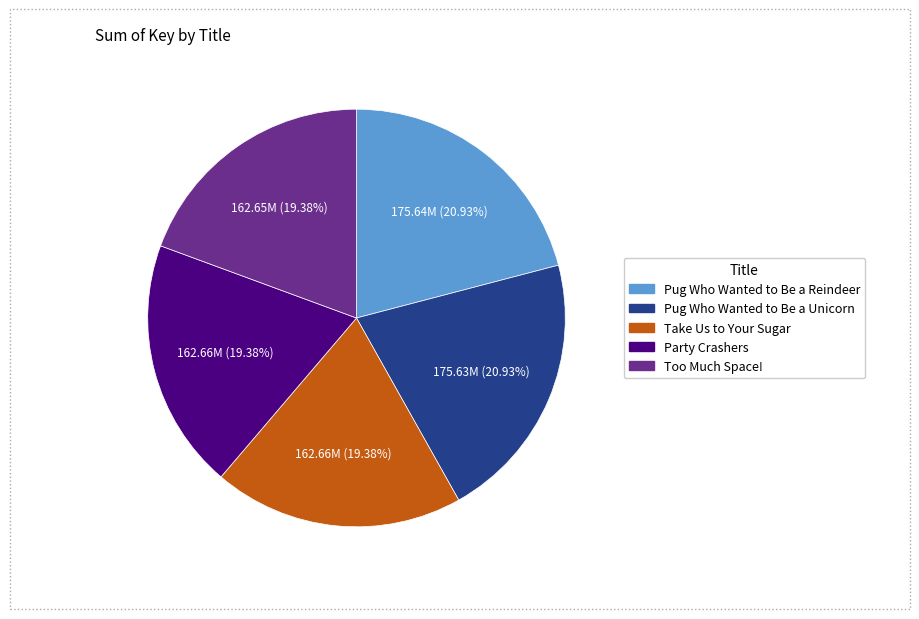

Is it true that Party Crashers is 19% of the pie?

True